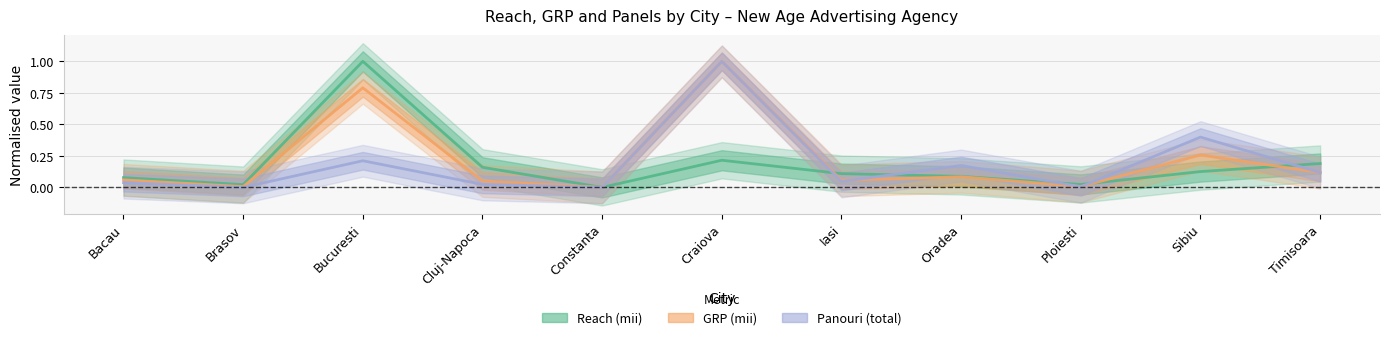

What are all the series names shown in the legend?

Reach (mii), GRP (mii), Panouri (total)